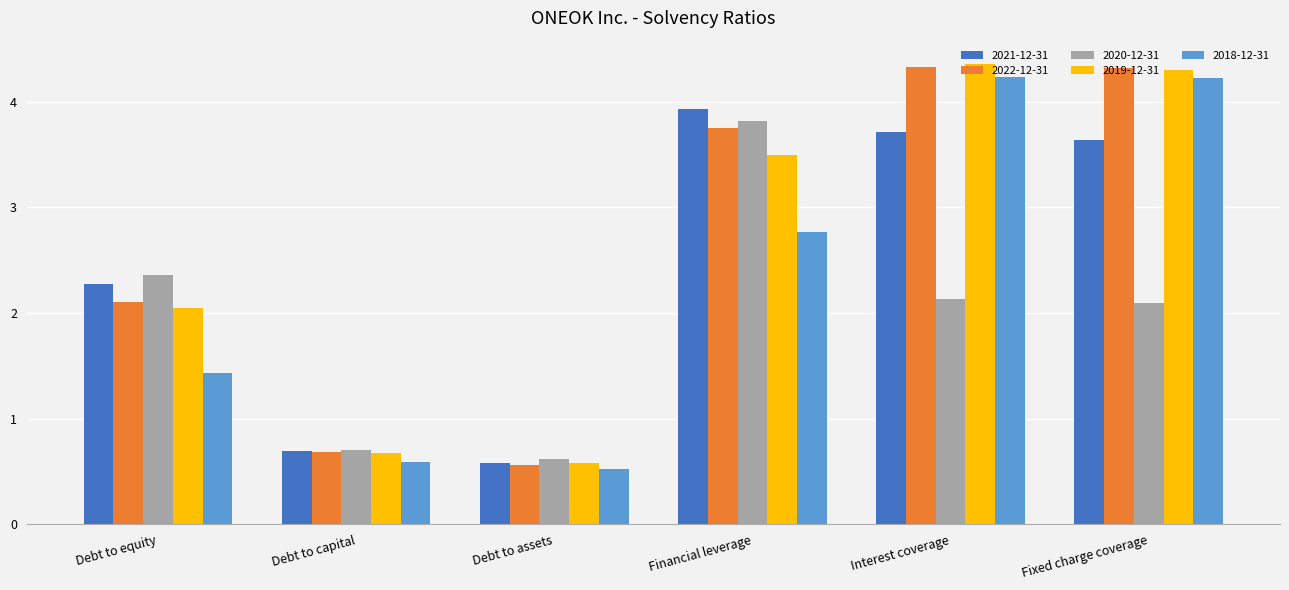

What is the minimum value shown in the chart?

0.5